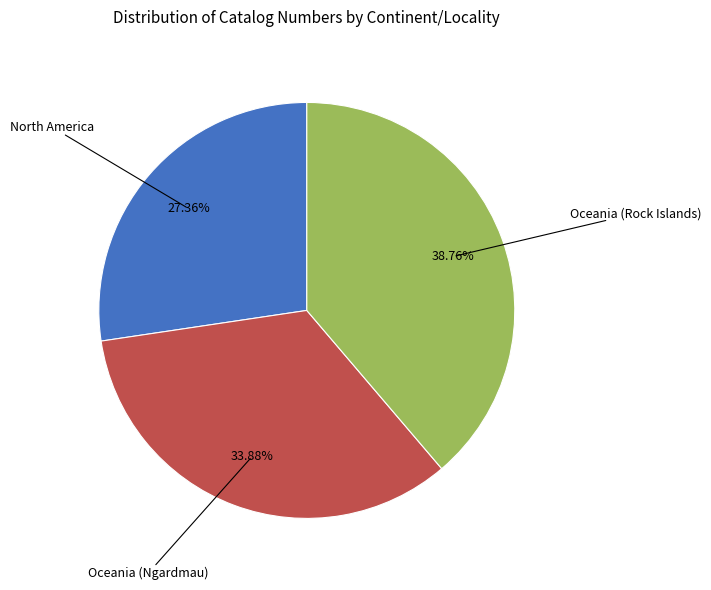

Is there any slice that represents more than half of the pie?

No